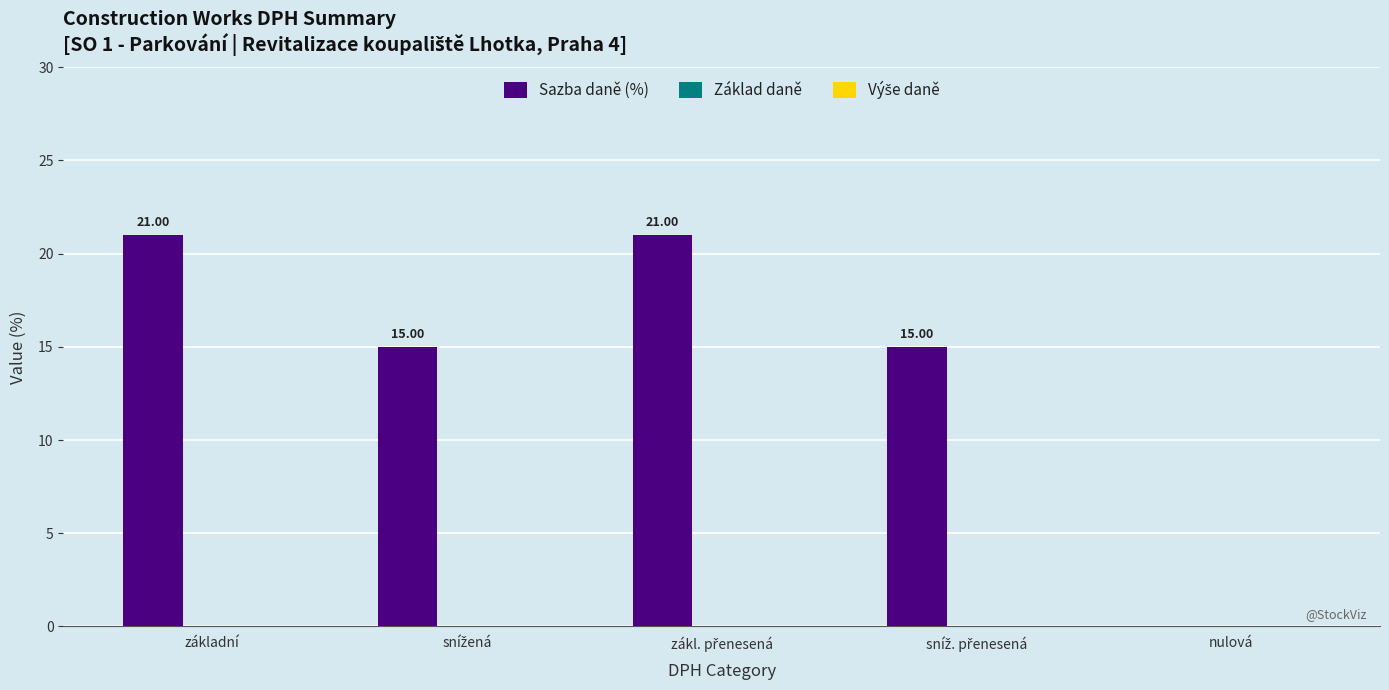

What is the sum of all values?

72